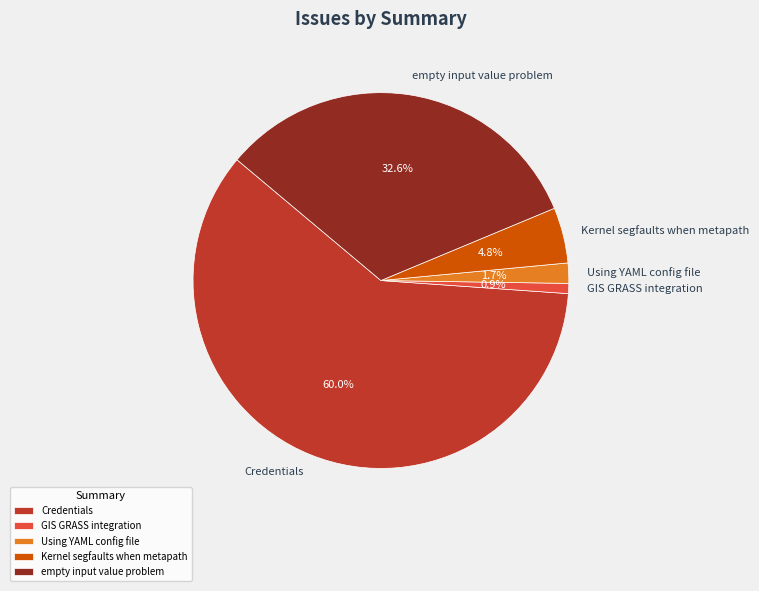

What is the largest slice in the pie chart?

Credentials